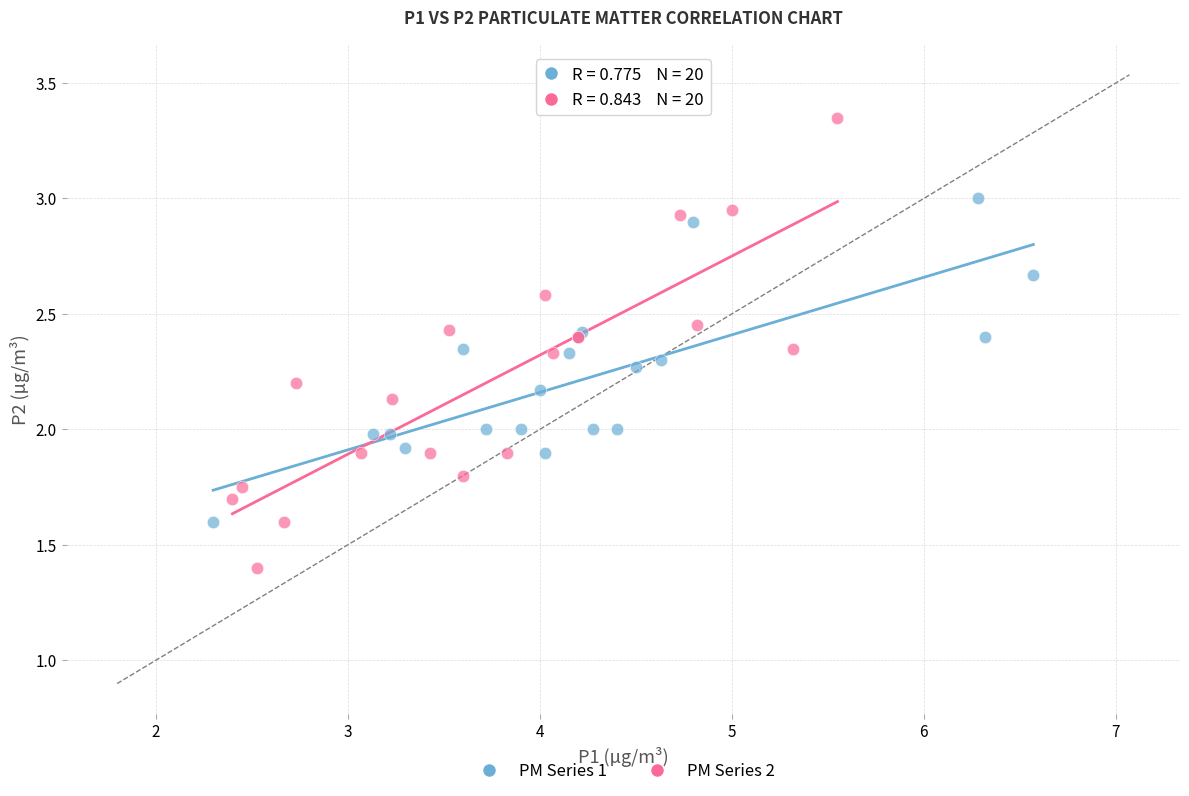

Which series contains the highest Y value?

PM Series 2